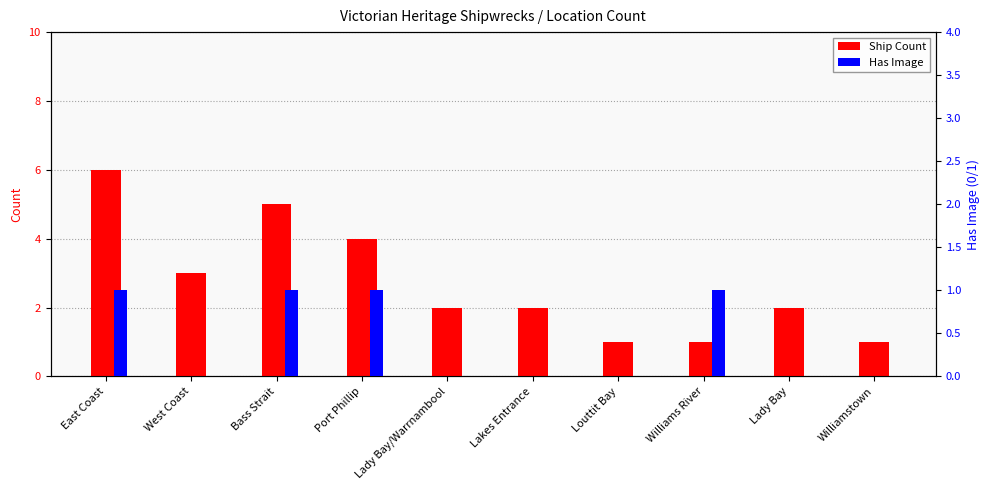

What is the label of the 10th bar from the left?

Williamstown